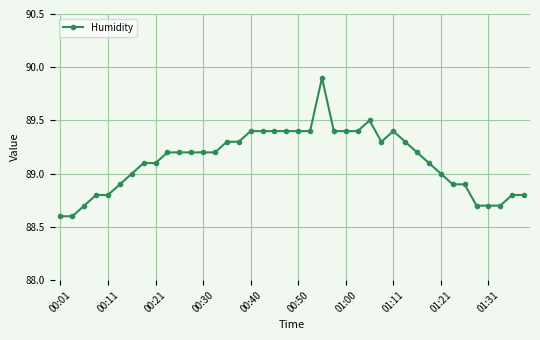

What is the minimum value shown in the chart?

88.6